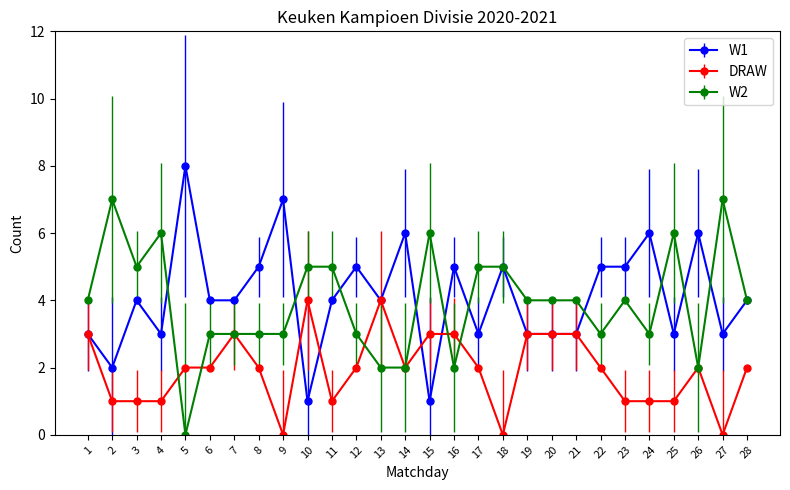

Which label corresponds to the largest value in the chart?

5